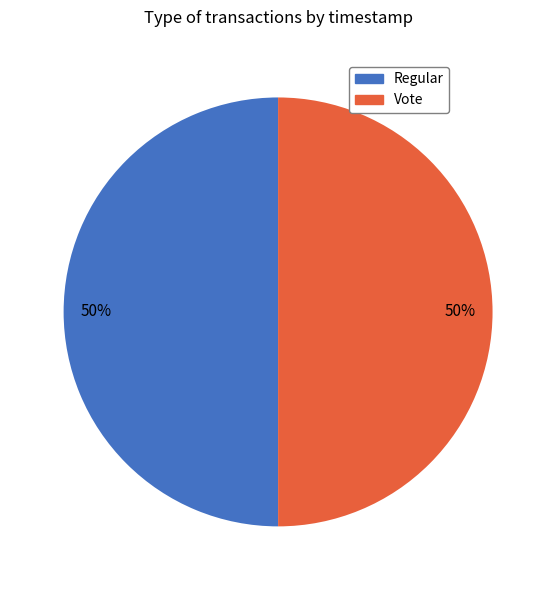

What percentage is the Regular slice, to the nearest percent?

50%